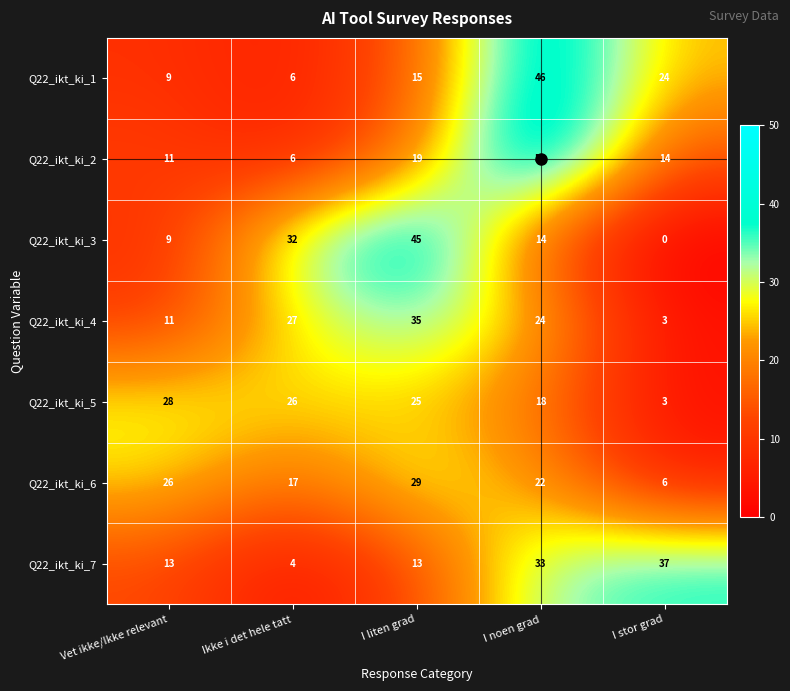

What is the difference between the highest and lowest values at Vet ikke/Ikke relevant?

19